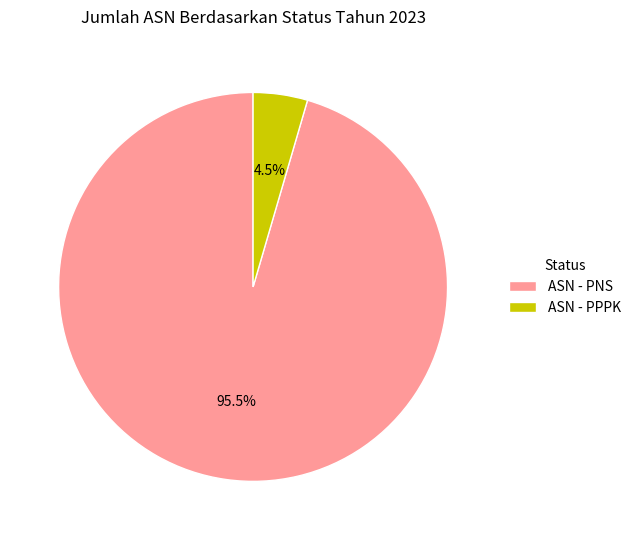

Rank the categories by value from lowest to highest.

ASN - PPPK, ASN - PNS